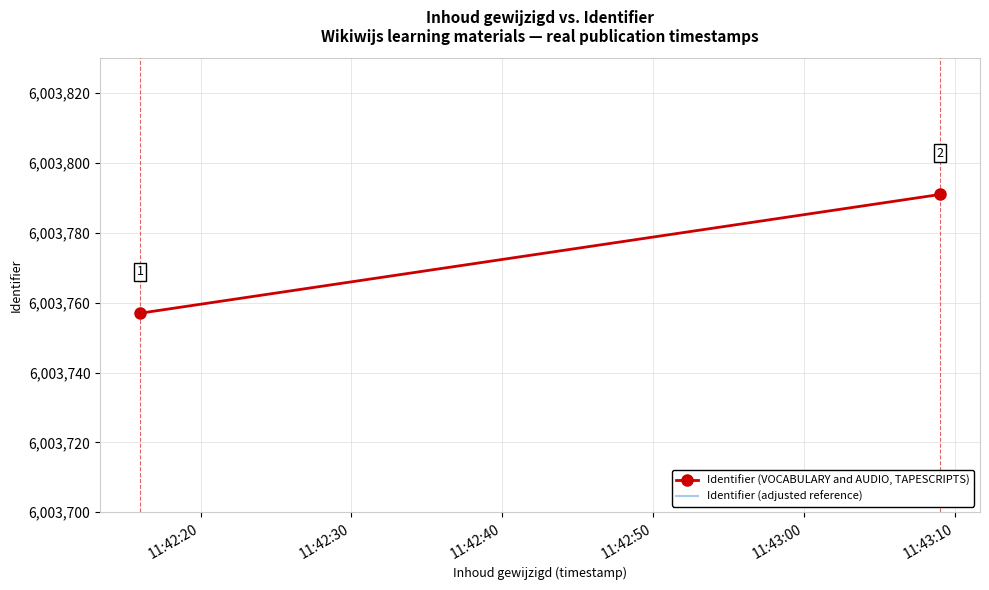

How many distinct data groups are displayed?

2